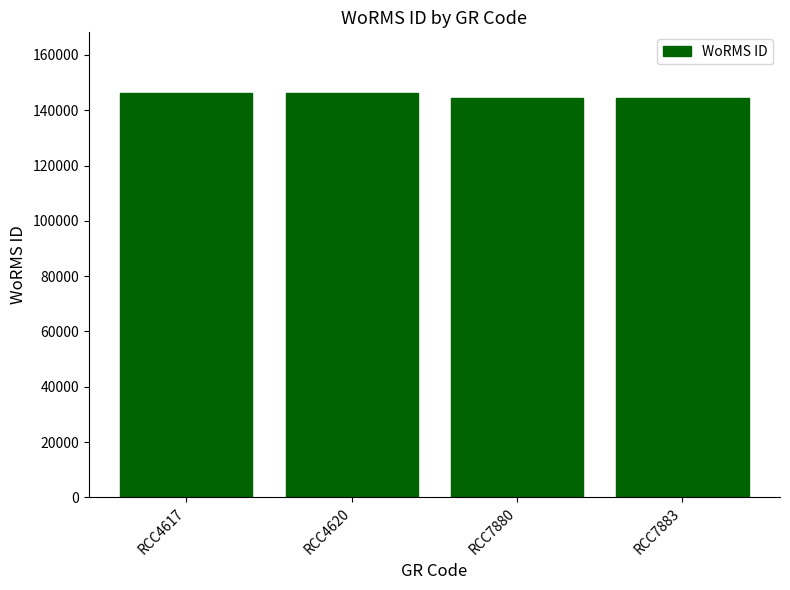

What is the minimum value shown in the chart?

144287